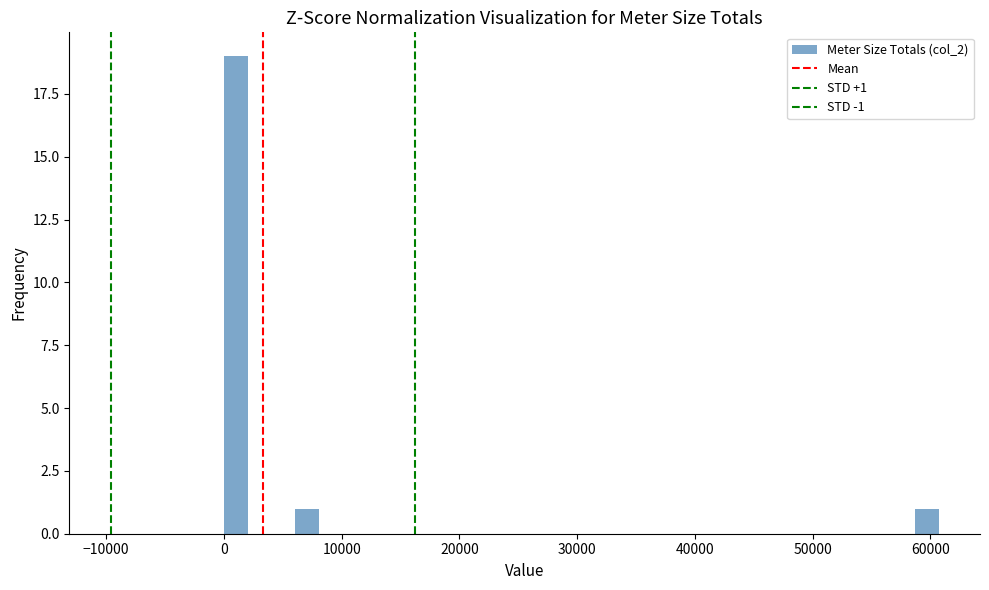

Around what value on the x-axis is the tallest bar? Give the approximate position of its centre, as read against the axis.

1000